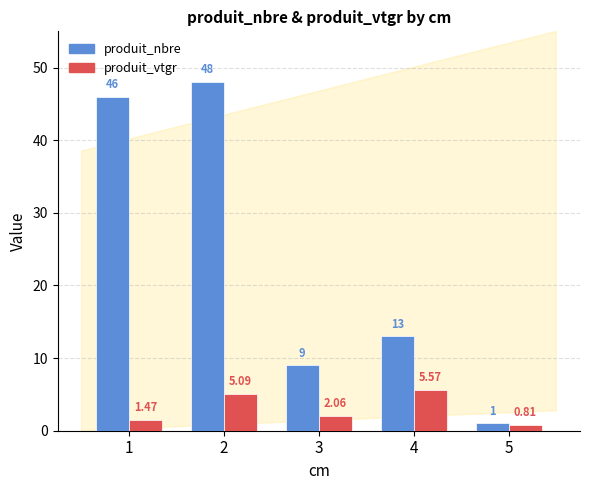

List the labels in order of produit_nbre value, largest first.

2, 1, 4, 3, 5